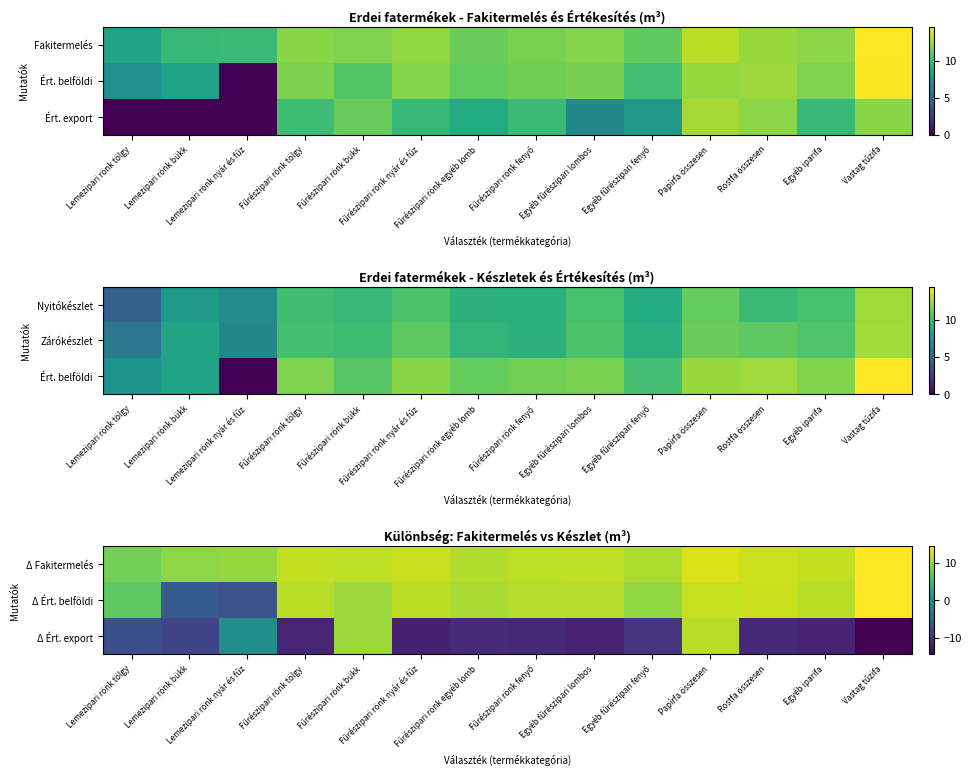

List the series in order of their overall mean, highest first.

Δ Fakitermelés, Δ Ért. belföldi, Δ Ért. export